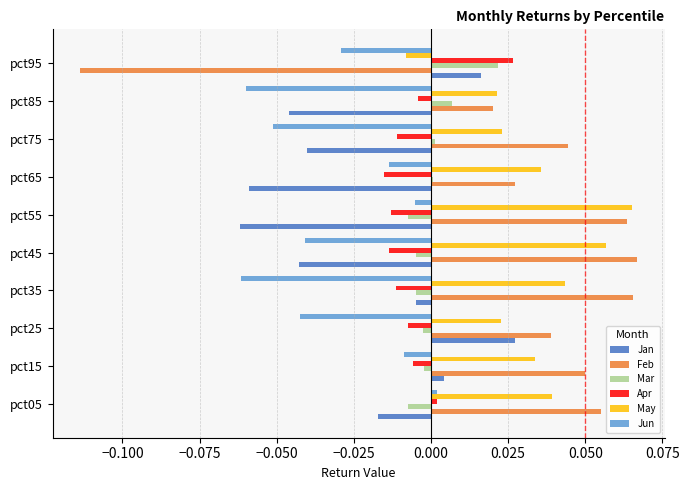

The value of May at pct35 is 0.0. True or false?

True